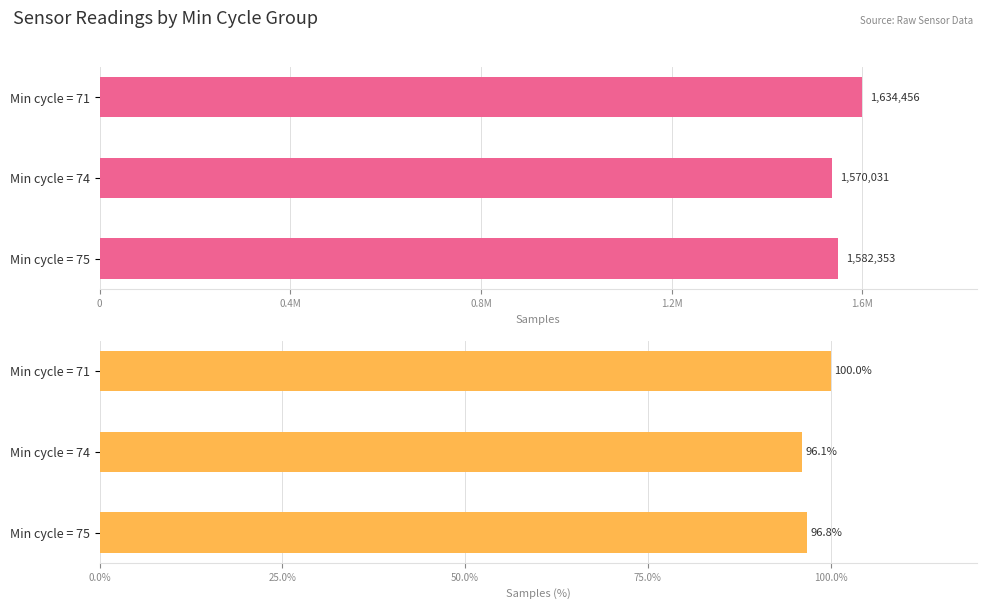

What is the sum of the Samples values at Min cycle = 74 and Min cycle = 75?

3152384.0